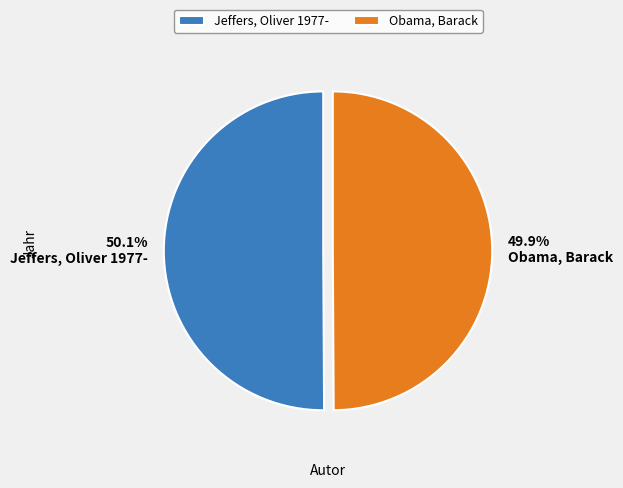

What percentage do Obama, Barack and Jeffers, Oliver 1977- together represent?

100.0%